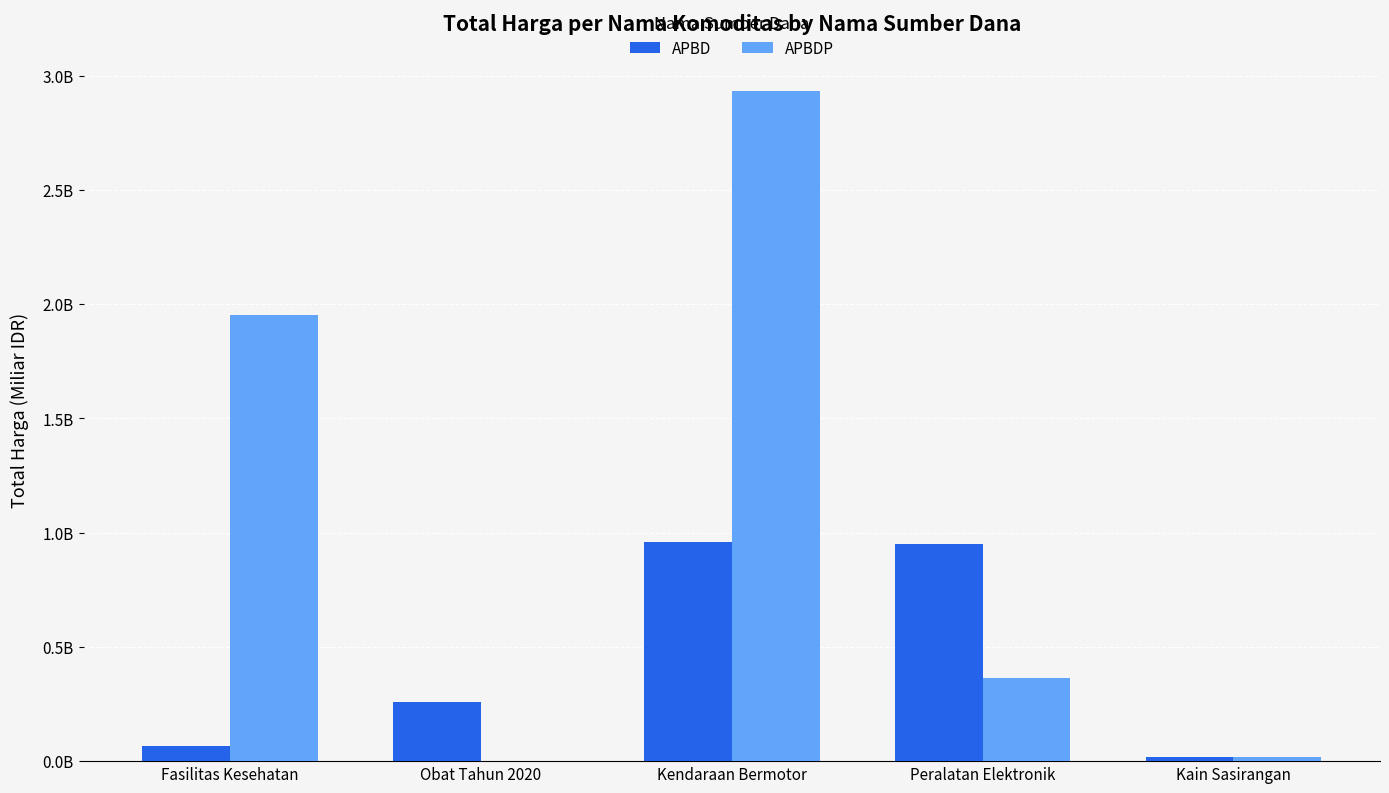

Are the bars grouped side by side (vs. stacked)?

Yes